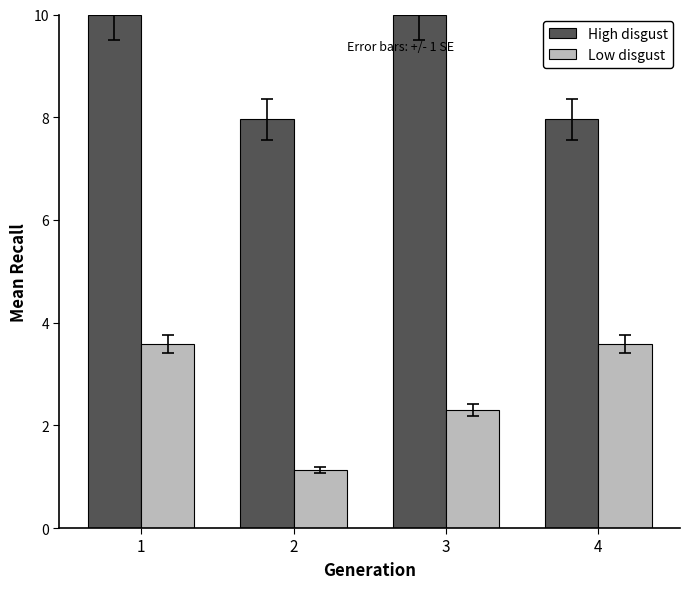

Reading left to right, extract all data points from this chart.

High disgust: 1=10.0	2=8.0	3=10.0	4=8.0
Low disgust: 1=3.6	2=1.1	3=2.3	4=3.6